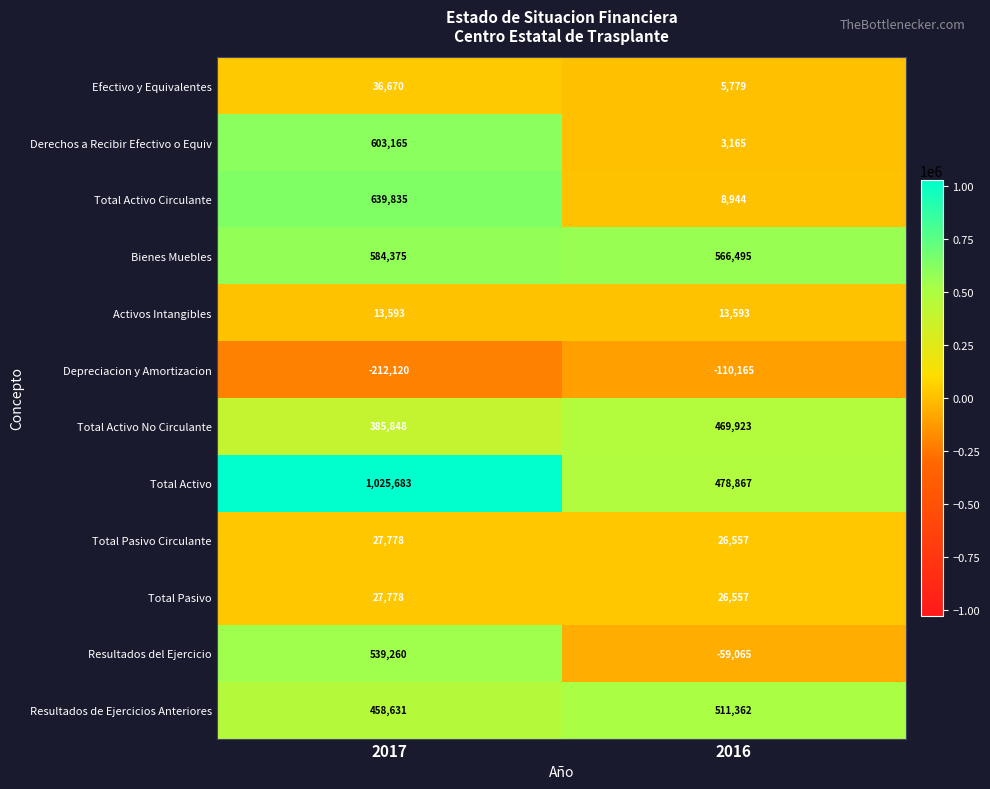

Where is Total Pasivo Circulante nearest to the value 27167?

2016